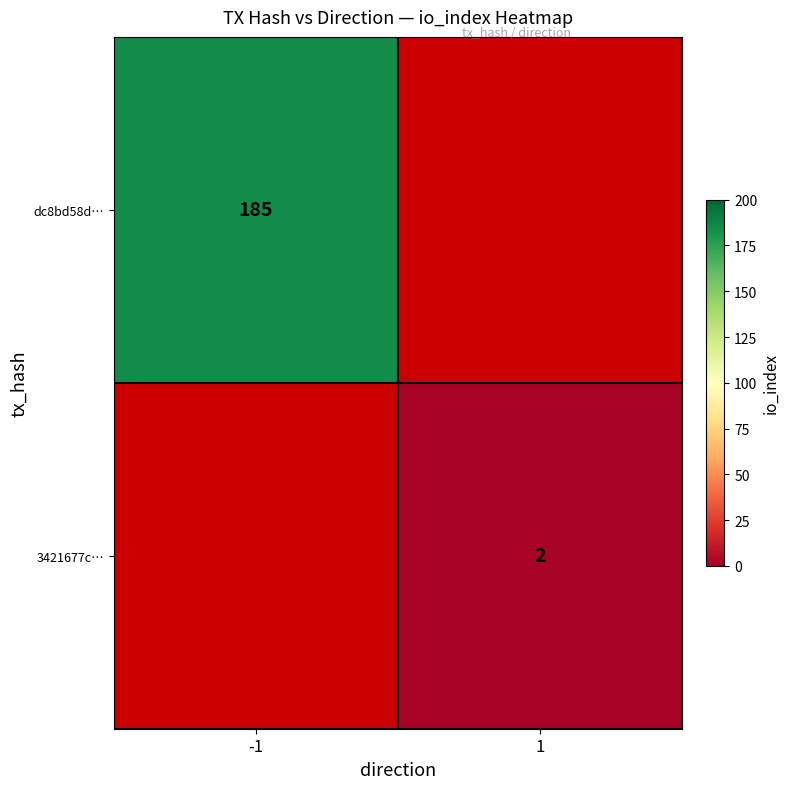

The value of dc8bd58d… at -1 is 185. True or false?

True